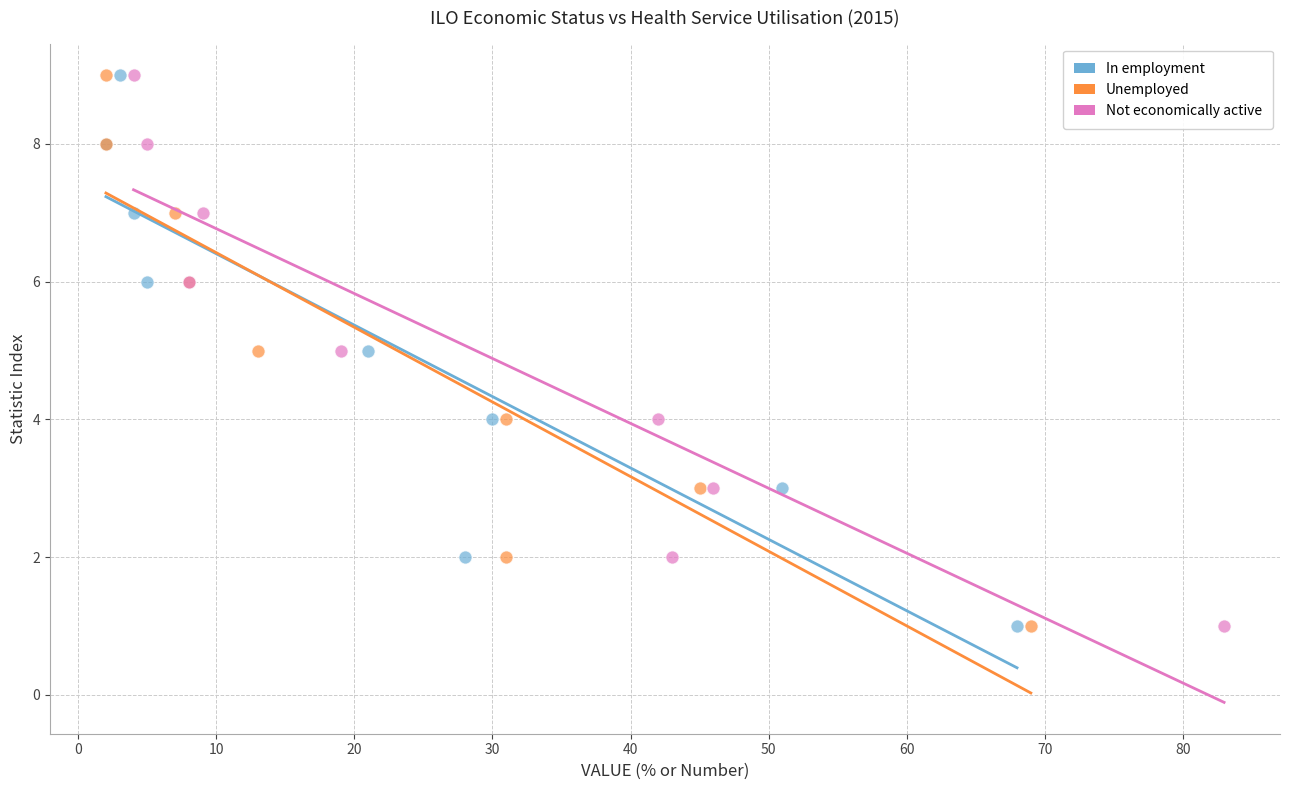

What are all the series names shown in the legend?

In employment, Unemployed, Not economically active